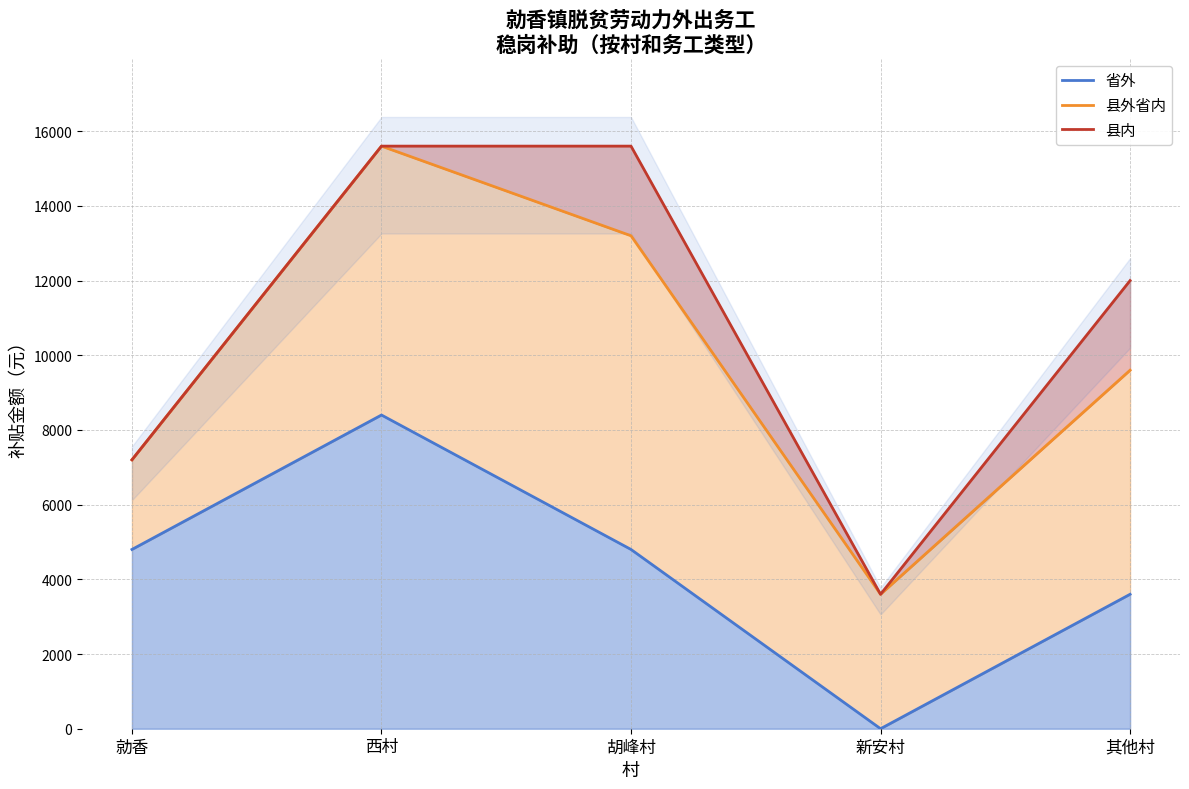

Reading right to left, transcribe all the data shown in this chart.

省外: 3600	0	4800	8400	4800
县外省内: 9600	3600	13200	15600	7200
县内: 12000	3600	15600	15600	7200